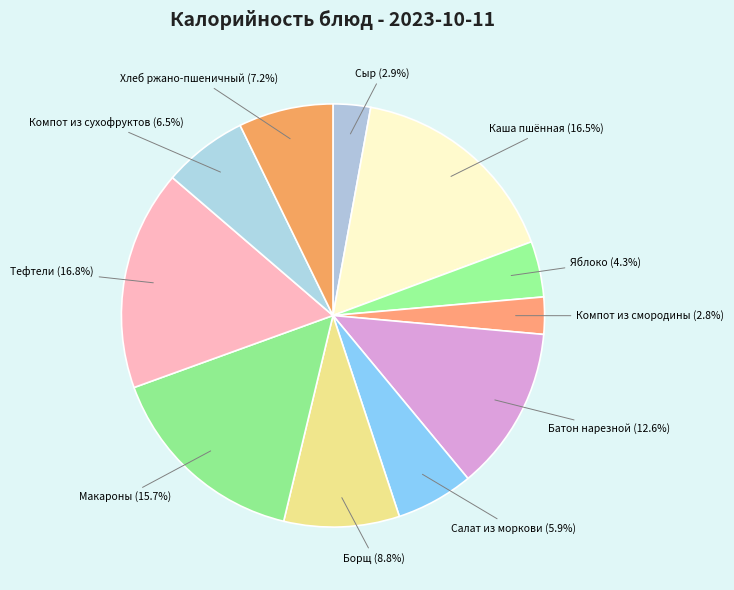

Which has a higher value, Яблоко (4.3%) or Хлеб ржано-пшеничный (7.2%)?

Хлеб ржано-пшеничный (7.2%)